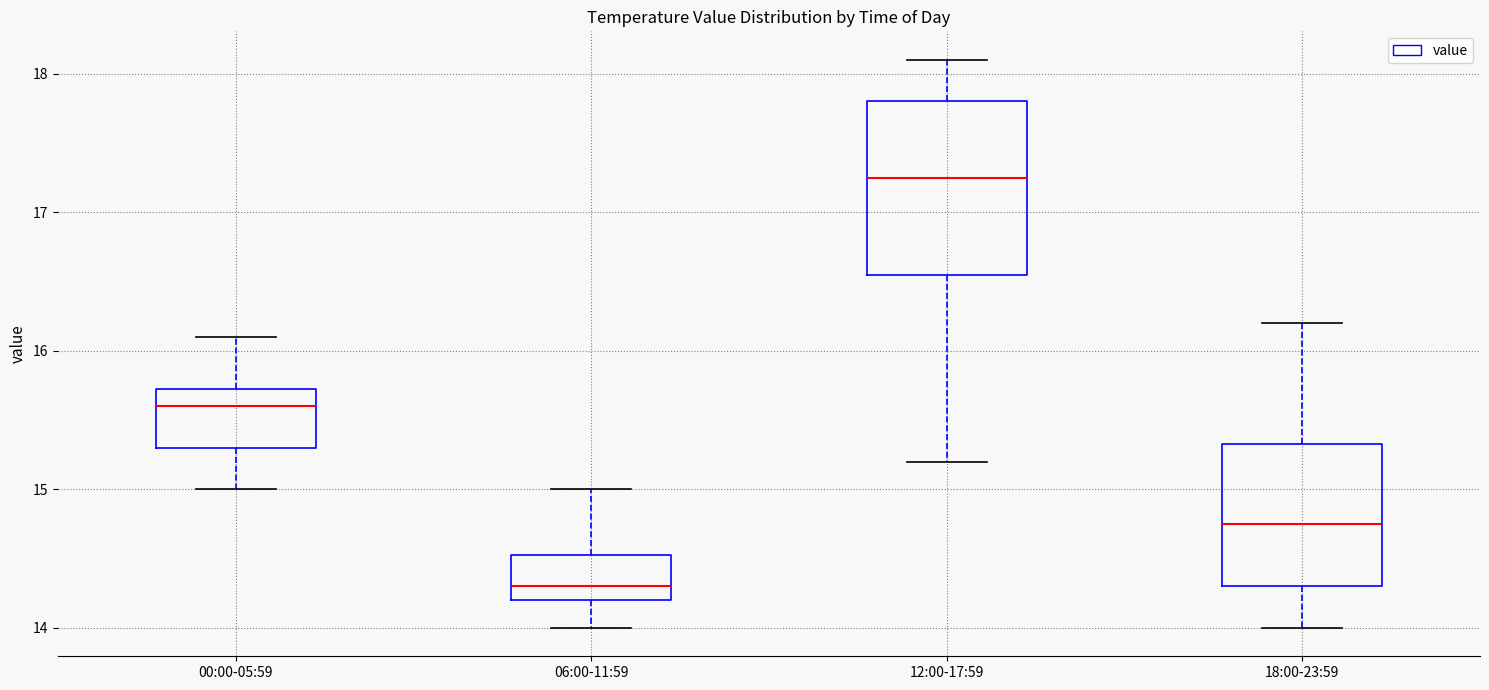

Reading left to right, read every box against the y-axis: the position of its median line, the range the box covers, and the ends of its whiskers. The values are not printed on the chart, so give them approximately, as read against the axis.

00:00-05:59: median 15.6, box 15.3 to 15.7, whiskers 15.0 to 16.1
06:00-11:59: median 14.3, box 14.2 to 14.5, whiskers 14.0 to 15.0
12:00-17:59: median 17.3, box 16.6 to 17.8, whiskers 15.2 to 18.1
18:00-23:59: median 14.8, box 14.3 to 15.3, whiskers 14.0 to 16.2